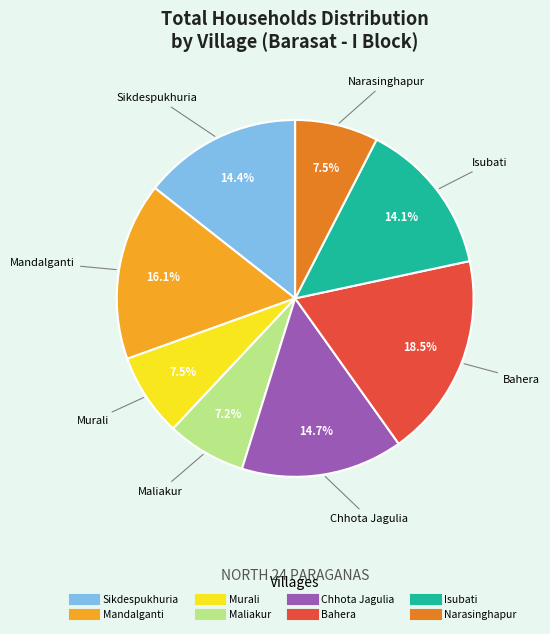

How many slices are in this pie chart?

8